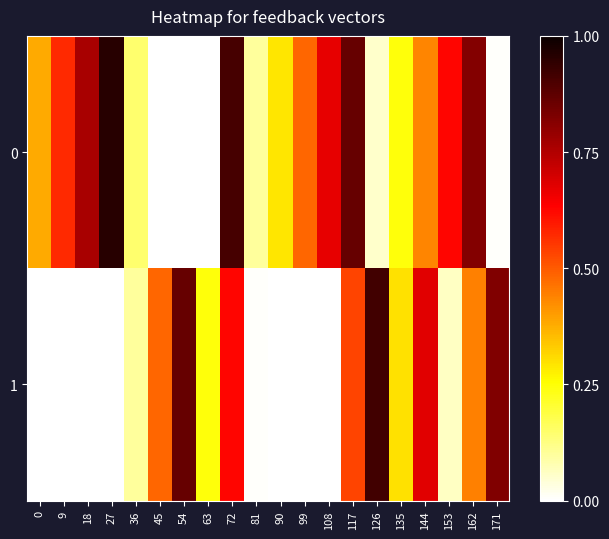

Reading left to right, what are all the values shown in this chart?

0: 0=0.4	9=0.6	18=0.8	27=1.0	36=0.1	45=0.0	54=0.0	63=0.0	72=0.9	81=0.1	90=0.3	99=0.5	108=0.7	117=0.9	126=0.1	135=0.2	144=0.4	153=0.6	162=0.8	171=0.0
1: 0=0.0	9=0.0	18=0.0	27=0.0	36=0.1	45=0.5	54=0.9	63=0.2	72=0.6	81=0.0	90=0.0	99=0.0	108=0.0	117=0.5	126=0.9	135=0.3	144=0.7	153=0.1	162=0.4	171=0.8